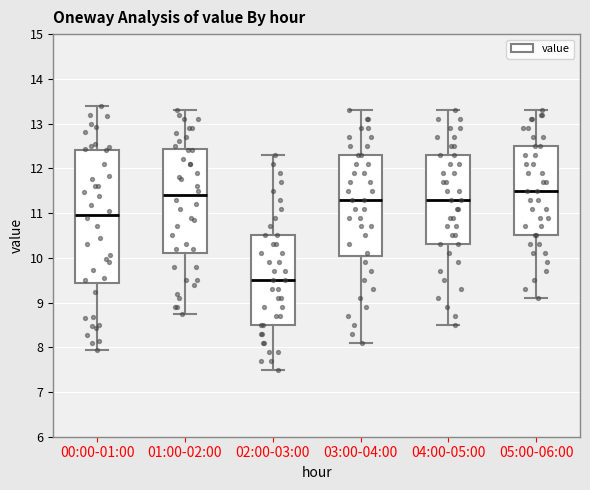

Where does the upper whisker of the box for 00:00-01:00 end on the y-axis? The values are not printed on the chart, so give them approximately, as read against the axis.

13.4